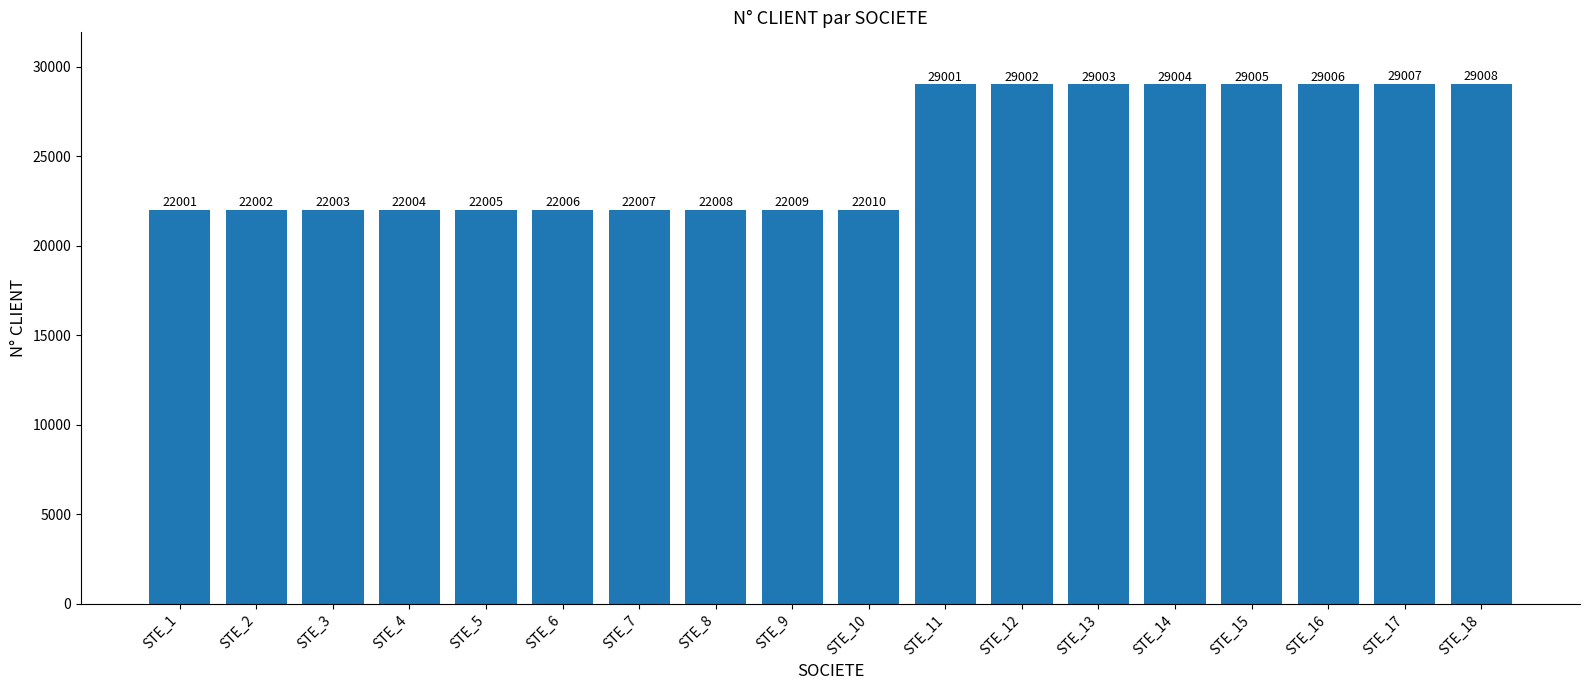

What is the maximum value shown in the chart?

29008